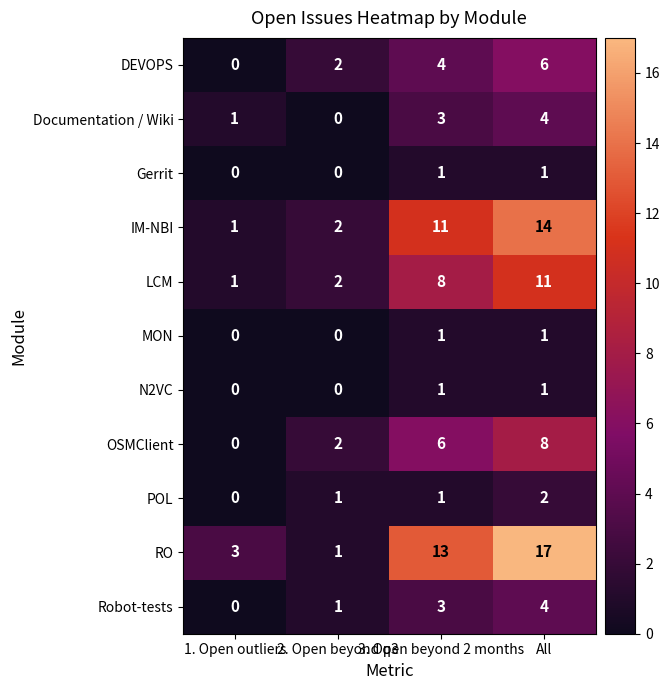

What is the total value across all series at All?

69